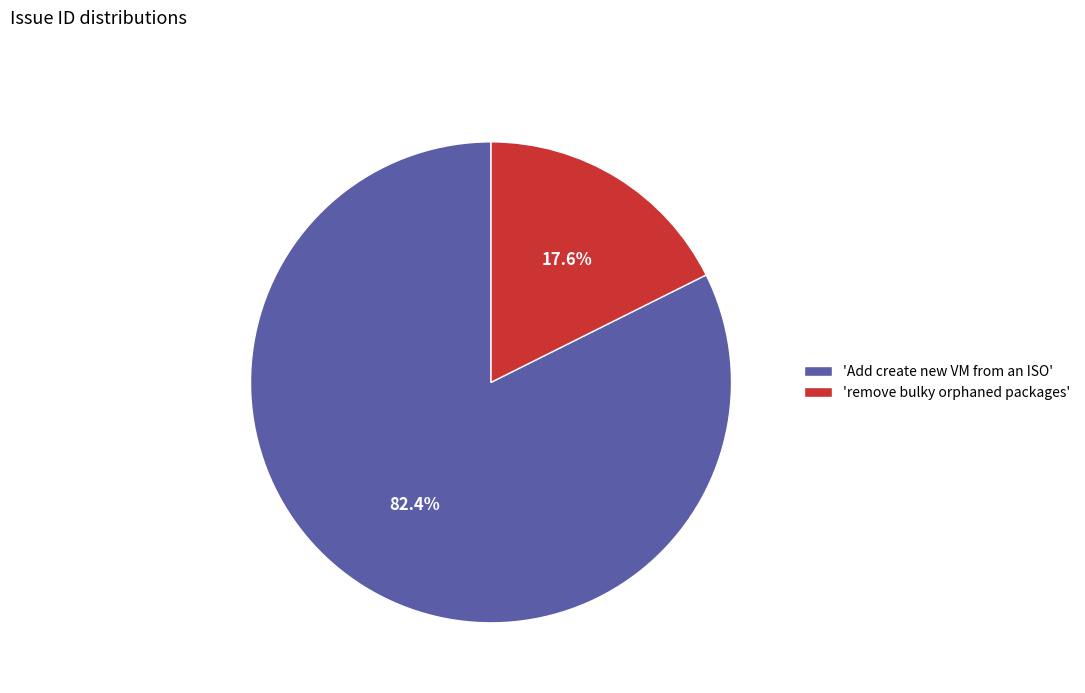

Rank the categories by value from highest to lowest.

'Add create new VM from an ISO', 'remove bulky orphaned packages'